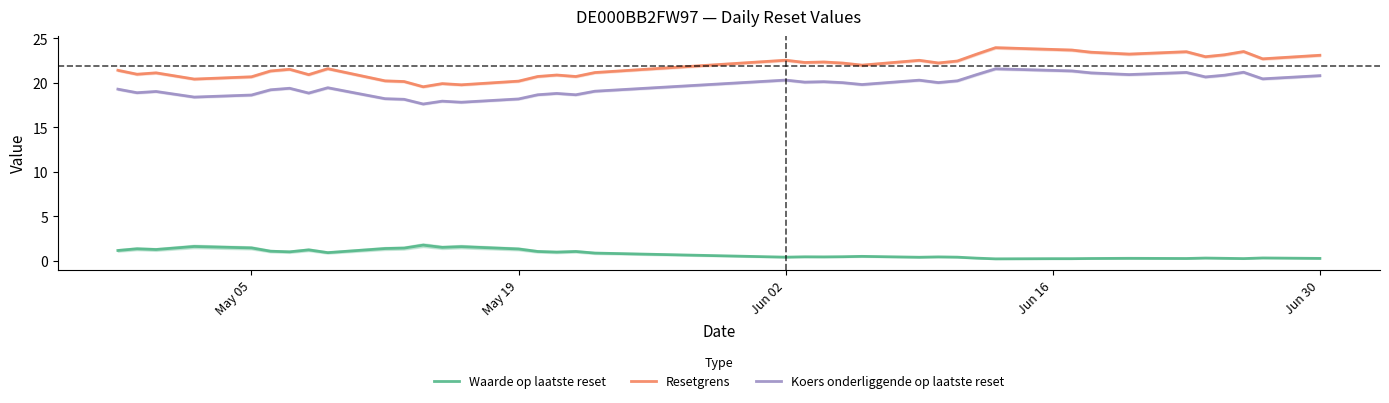

What are all the series names shown in the legend?

Waarde op laatste reset, Resetgrens, Koers onderliggende op laatste reset